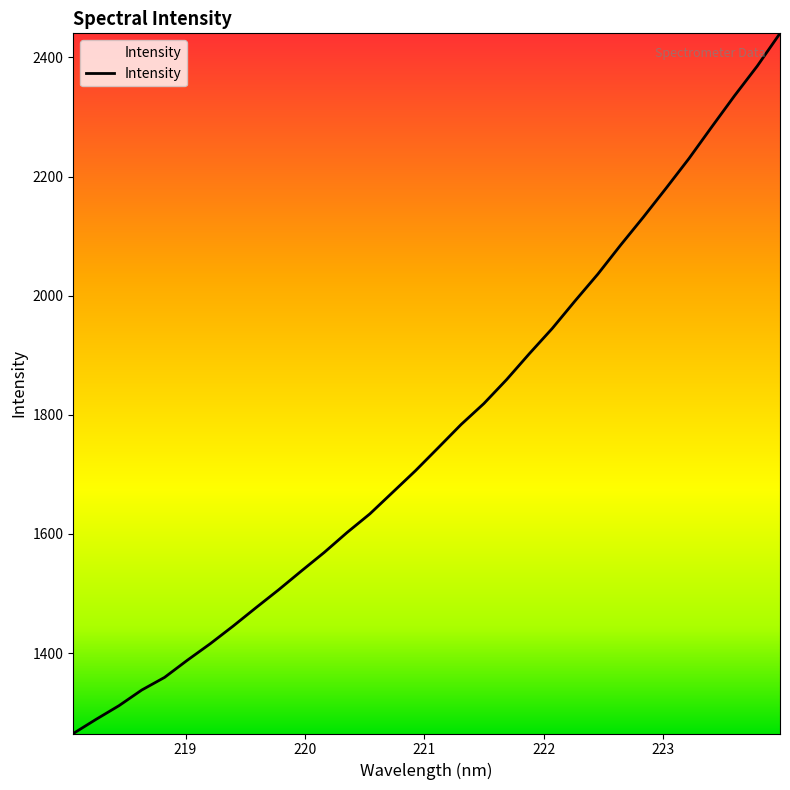

What is the difference between the maximum and minimum values?

1175.3